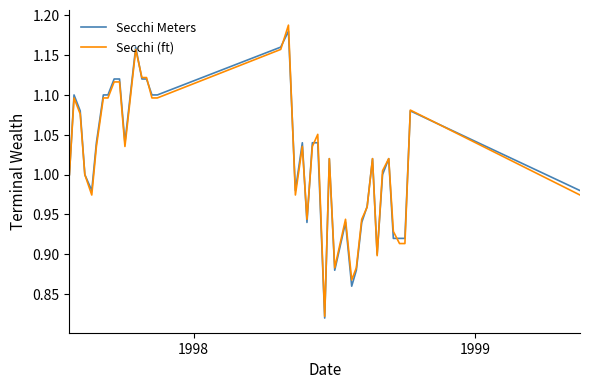

Which series has the widest spread of values?

Secchi (ft)